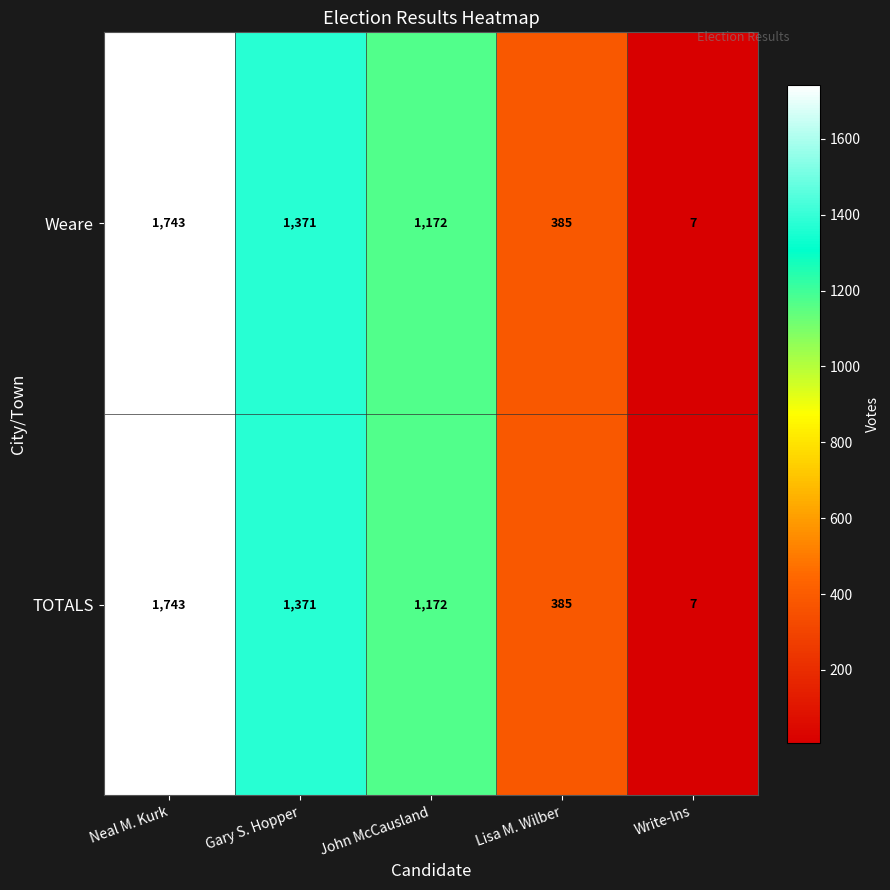

What is the difference between the Weare values at Neal M. Kurk and Lisa M. Wilber?

1358